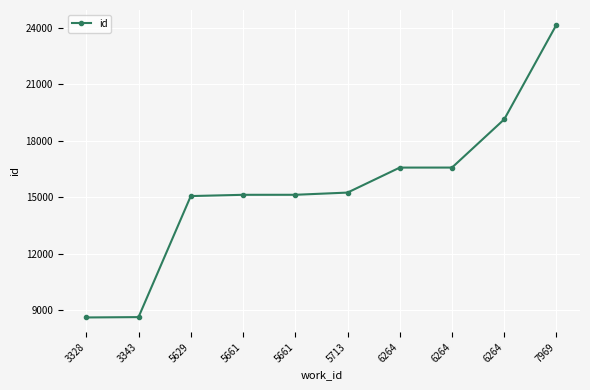

Does the chart display data point markers on the line(s)?

Yes